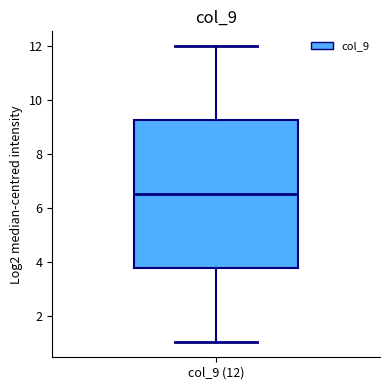

Read this box plot against the y-axis: the position of the median line, the range covered by the box, and the ends of both whiskers. The values are not printed on the chart, so give them approximately, as read against the axis.

median 6.6, box 3.8 to 9.2, whiskers 1.0 to 12.0